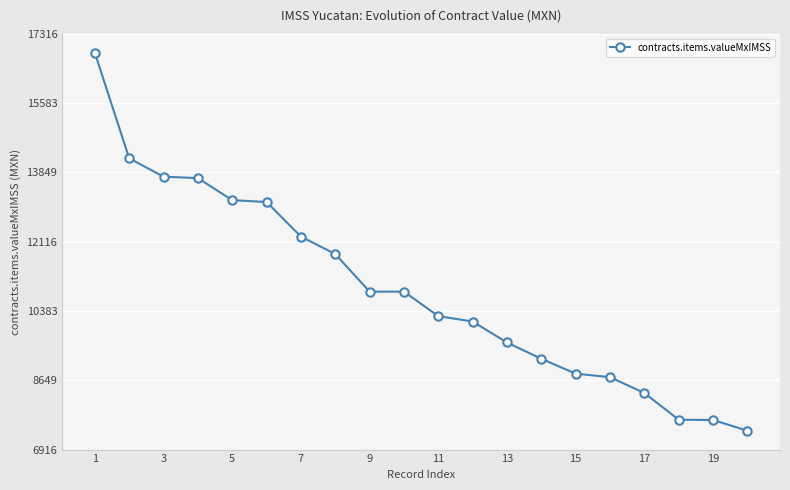

What is the greatest value displayed?

16843.2